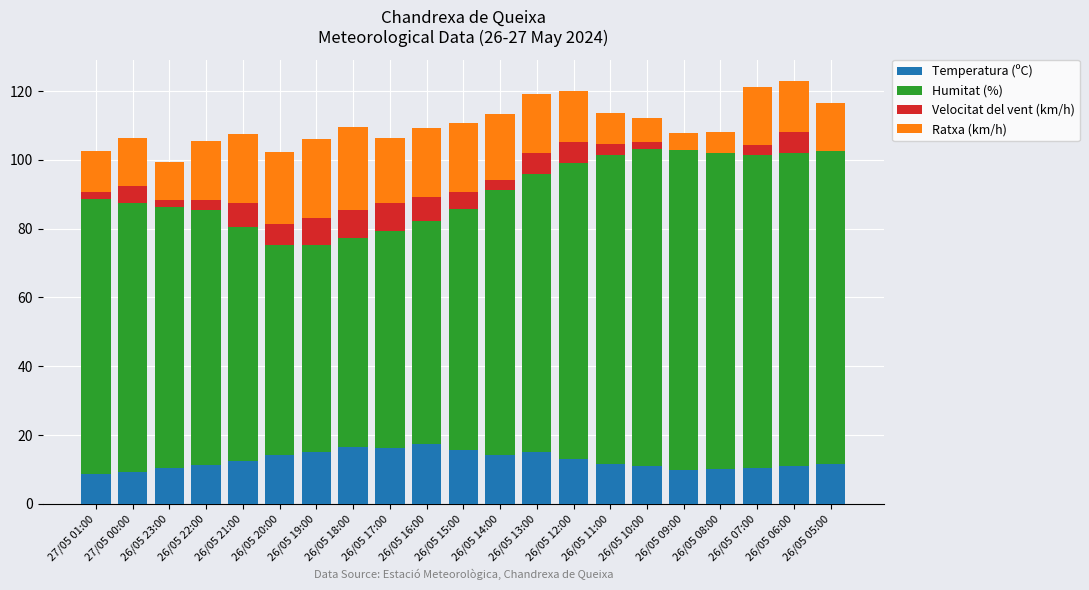

Is it true that Temperatura (ºC) equals 5.7 at 26/05 06:00?

False